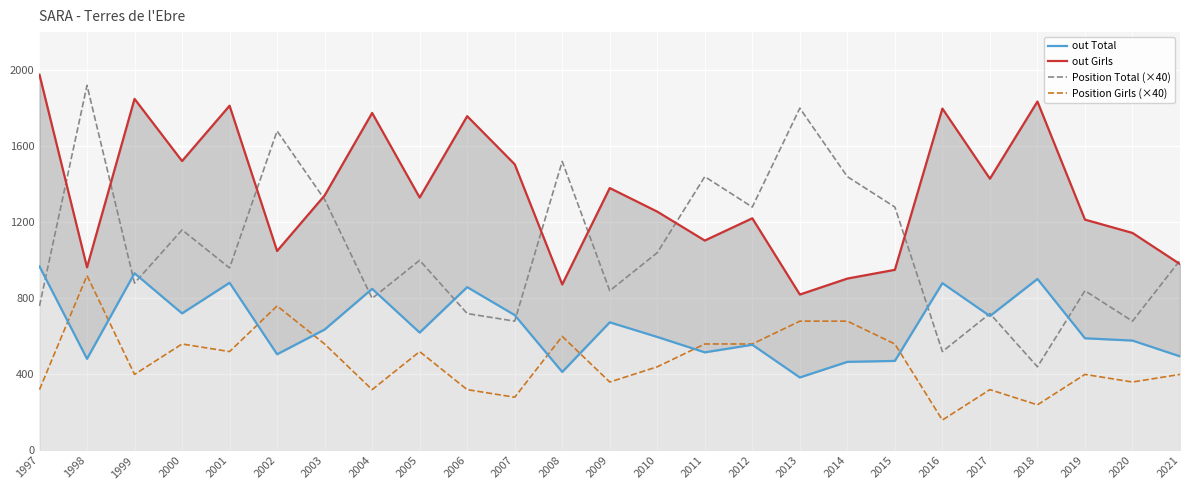

What is the sum of all out Total values?

16397